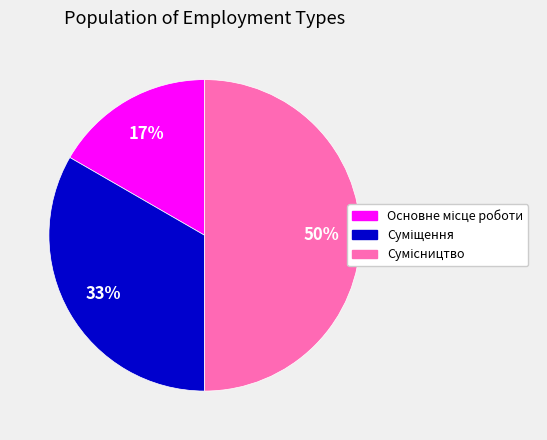

To the nearest percent, what is the average slice percentage?

33%